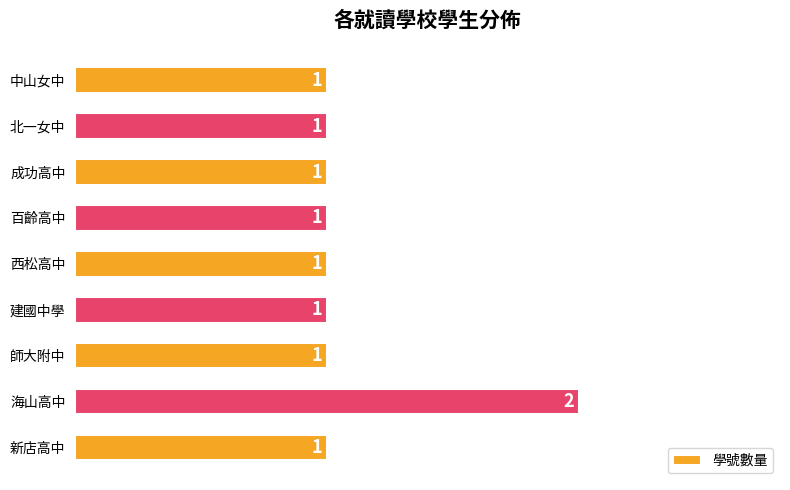

Approximately how many times larger is the value at 西松高中 compared to 百齡高中?

1.0